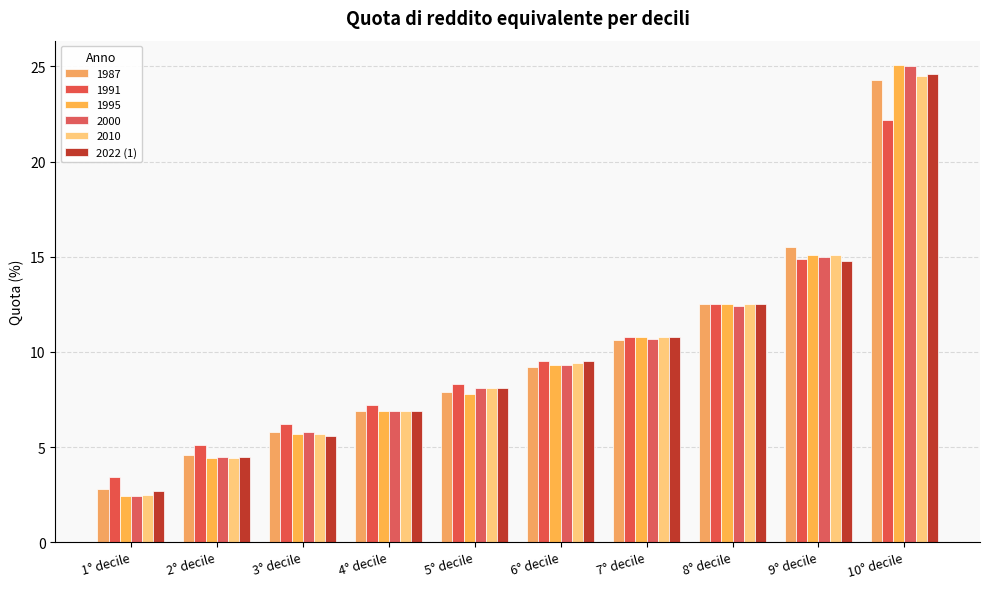

How many bars are there in each group?

6